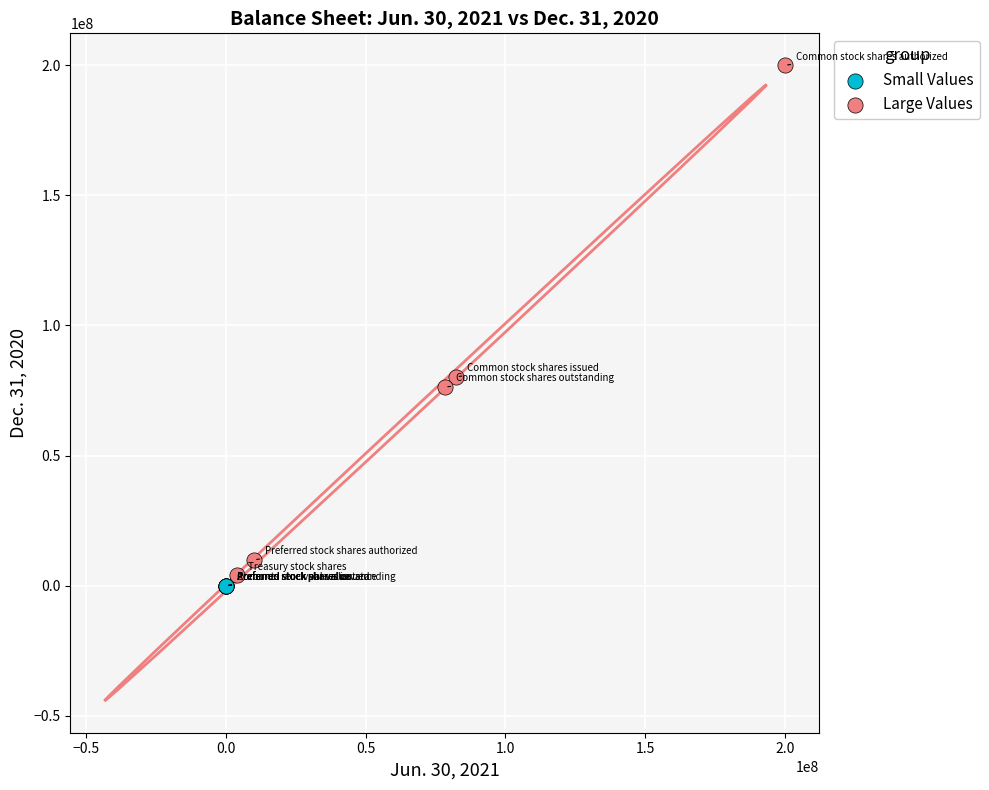

Which series reaches the maximum Y coordinate?

Large Values